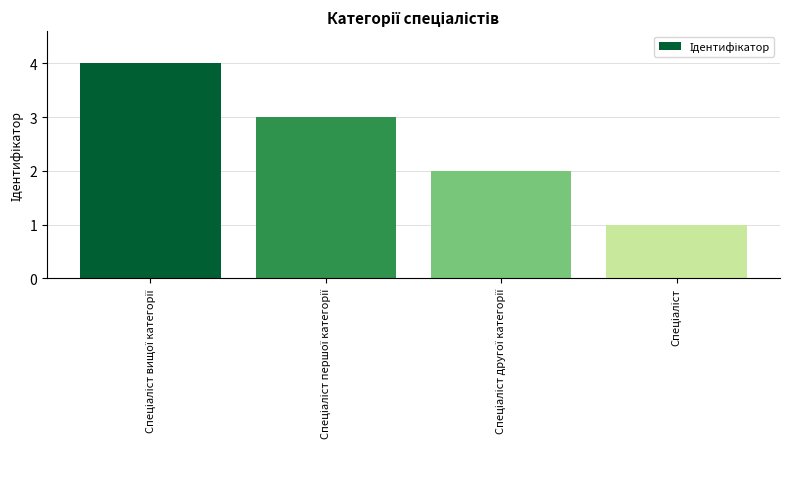

What is the maximum value shown in the chart?

4